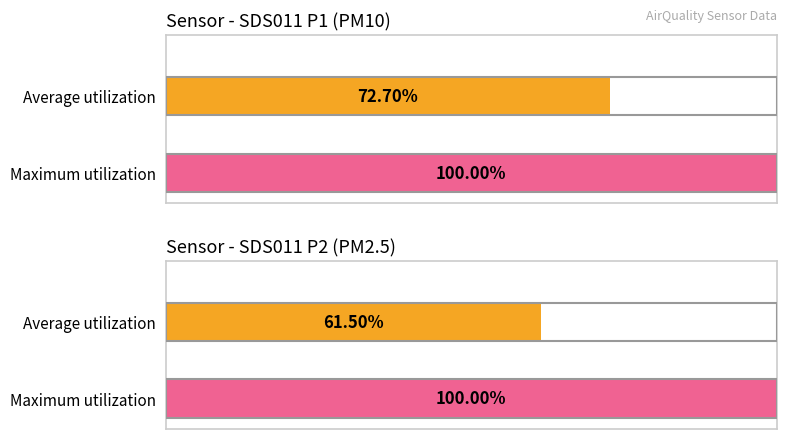

Which series has the largest total across all categories?

SDS_P1